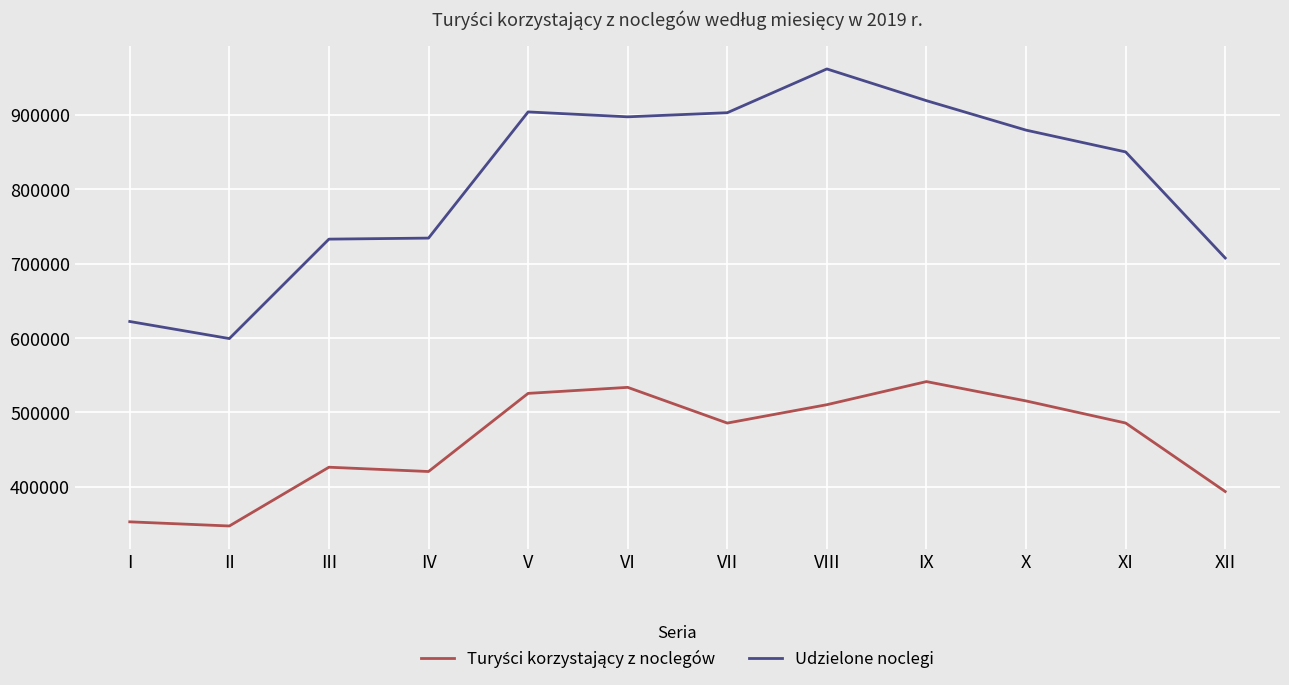

At which category is the sum across all series the highest?

VIII